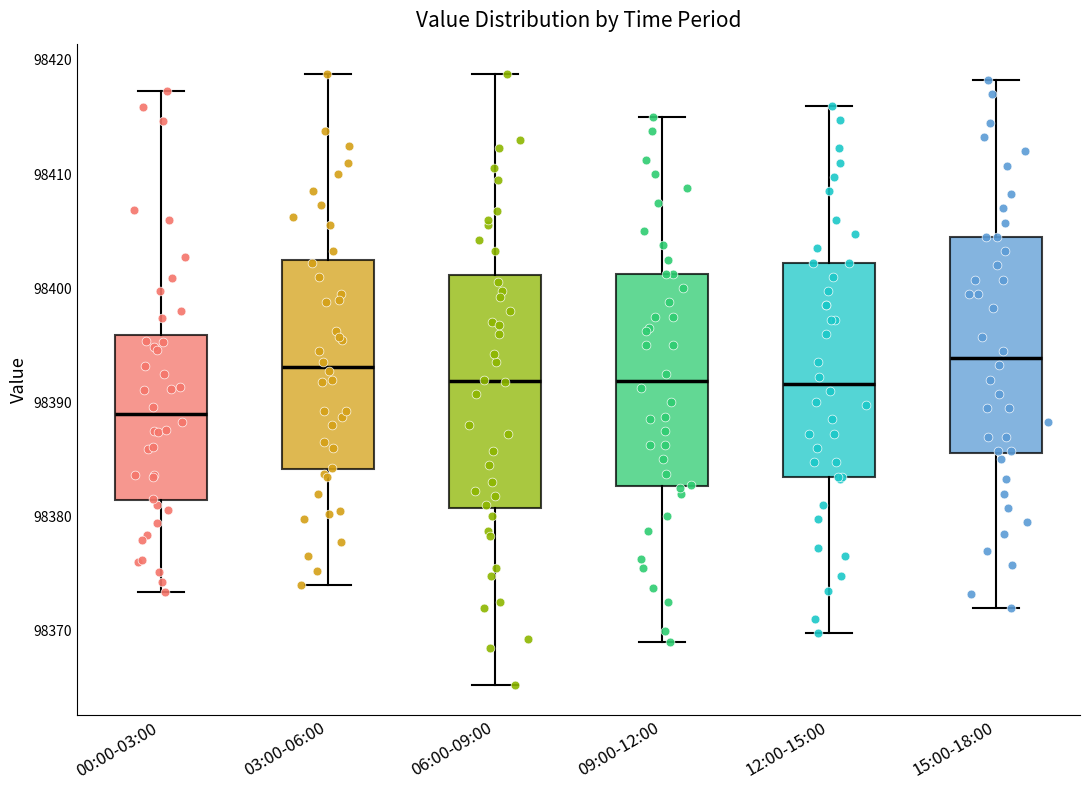

Reading left to right, read every box against the y-axis: the position of its median line, the range the box covers, and the ends of its whiskers. The values are not printed on the chart, so give them approximately, as read against the axis.

00:00-03:00: median 98389, box 98381 to 98396, whiskers 98373 to 98417
03:00-06:00: median 98393, box 98384 to 98403, whiskers 98374 to 98419
06:00-09:00: median 98392, box 98381 to 98401, whiskers 98365 to 98419
09:00-12:00: median 98392, box 98383 to 98401, whiskers 98369 to 98415
12:00-15:00: median 98392, box 98384 to 98402, whiskers 98370 to 98416
15:00-18:00: median 98394, box 98386 to 98405, whiskers 98372 to 98418